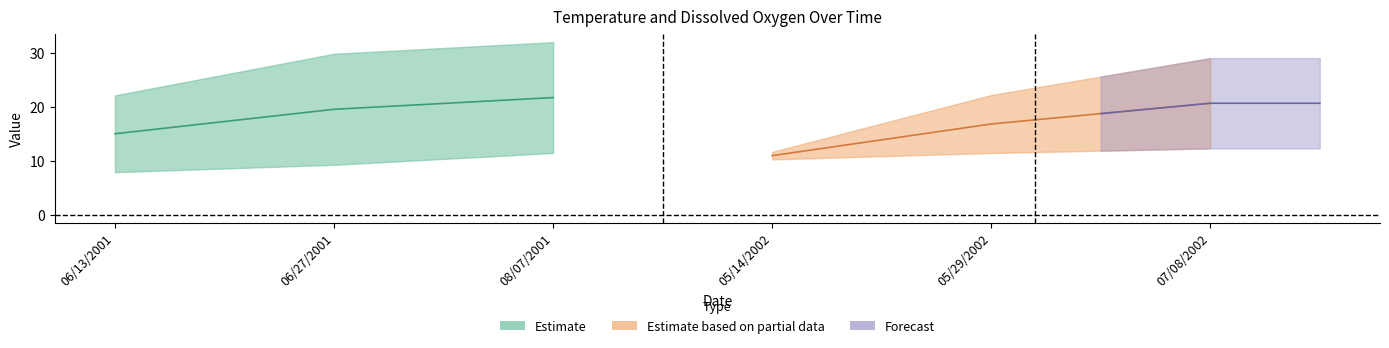

The value of Temperature at 07/08/2002 is 48.9. True or false?

False